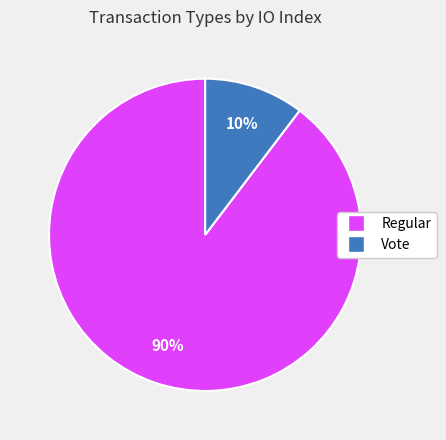

Does any single category account for the majority?

Yes